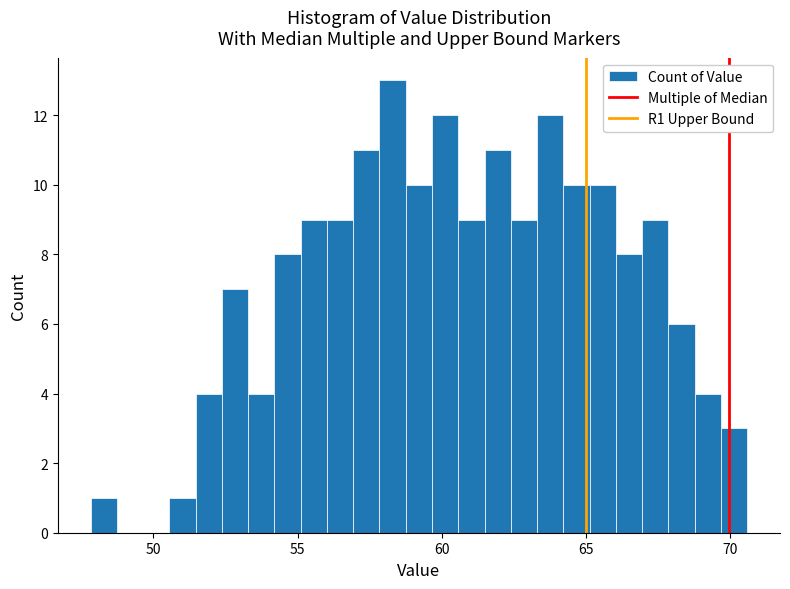

Read against the x-axis, roughly where is the centre of the tallest bar?

58.5